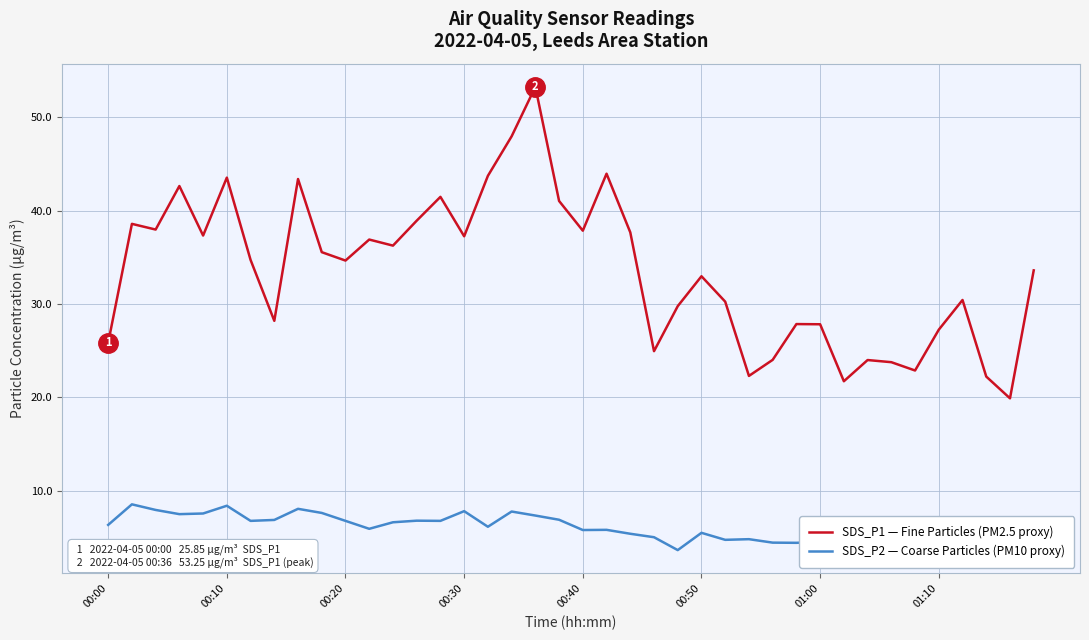

What is the label of the 40th point from the right?

00:00